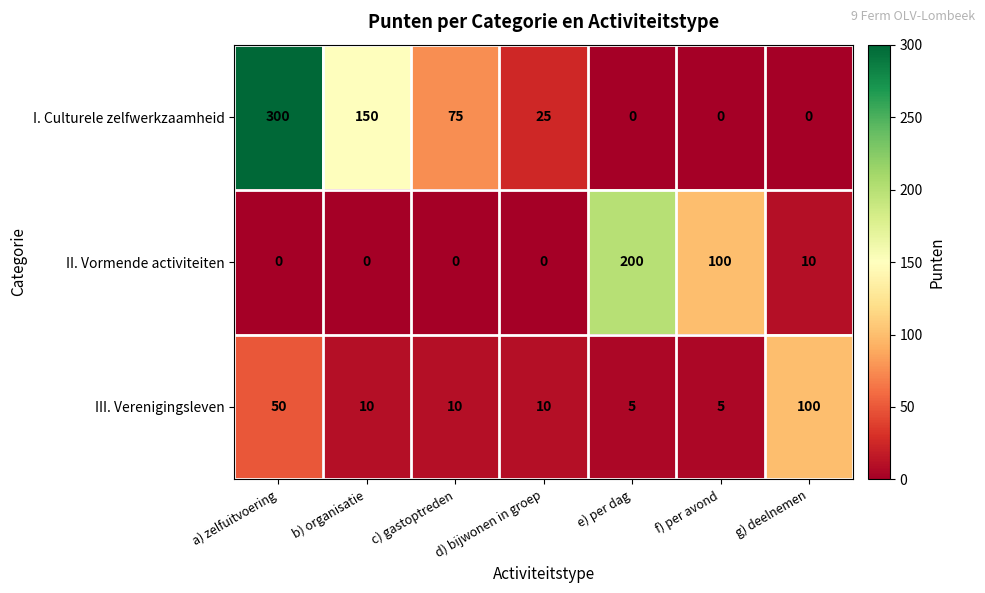

True or false: I. Culturele zelfwerkzaamheid has a value of 0 at e) per dag.

True